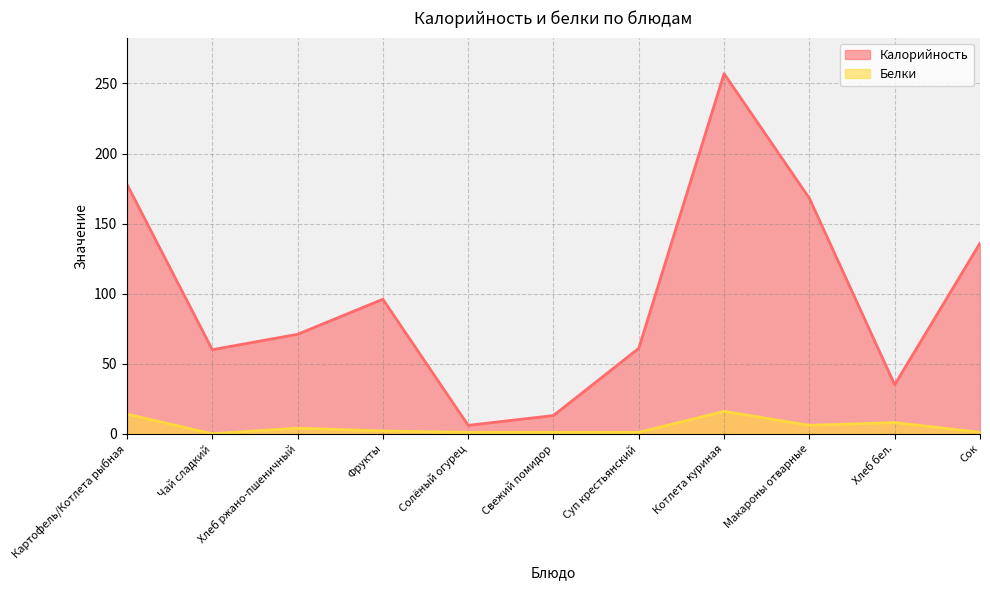

Rank the categories by Калорийность value from lowest to highest.

Солёный огурец, Свежий помидор, Хлеб бел., Чай сладкий, Суп крестьянский, Хлеб ржано-пшеничный, Фрукты, Сок, Макароны отварные, Картофель/Котлета рыбная, Котлета куриная